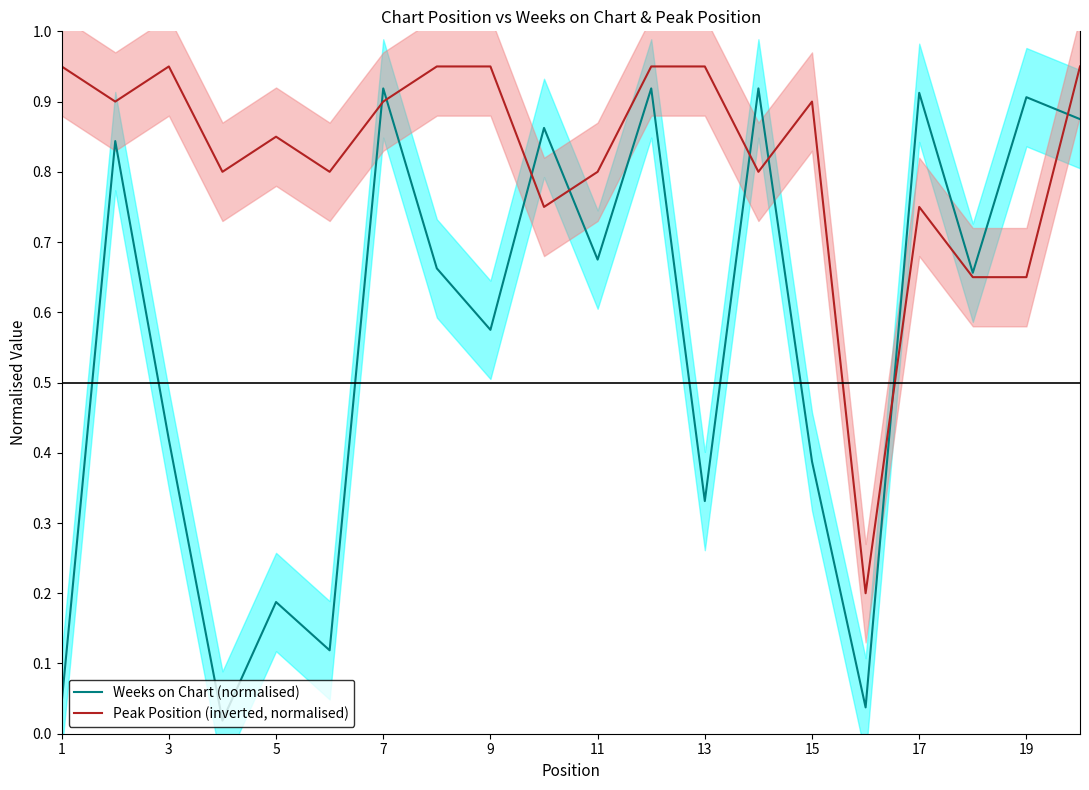

What is the spread (max minus min) of values at 11?

0.7